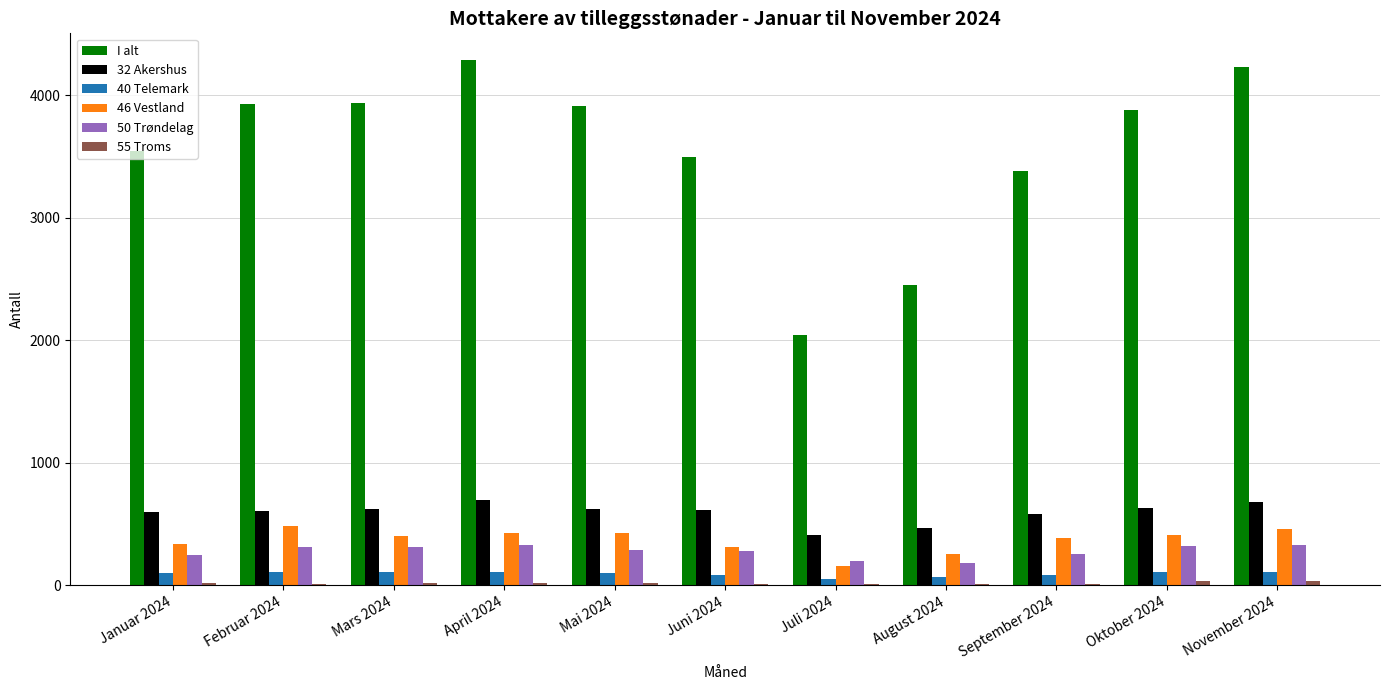

True or false: 32 Akershus has a value of 309 at Mars 2024.

False